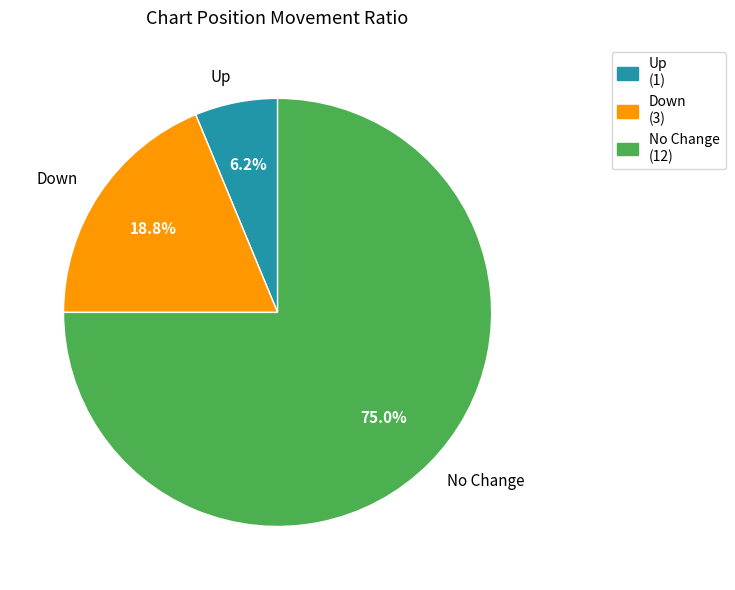

Which category accounts for the majority?

No Change